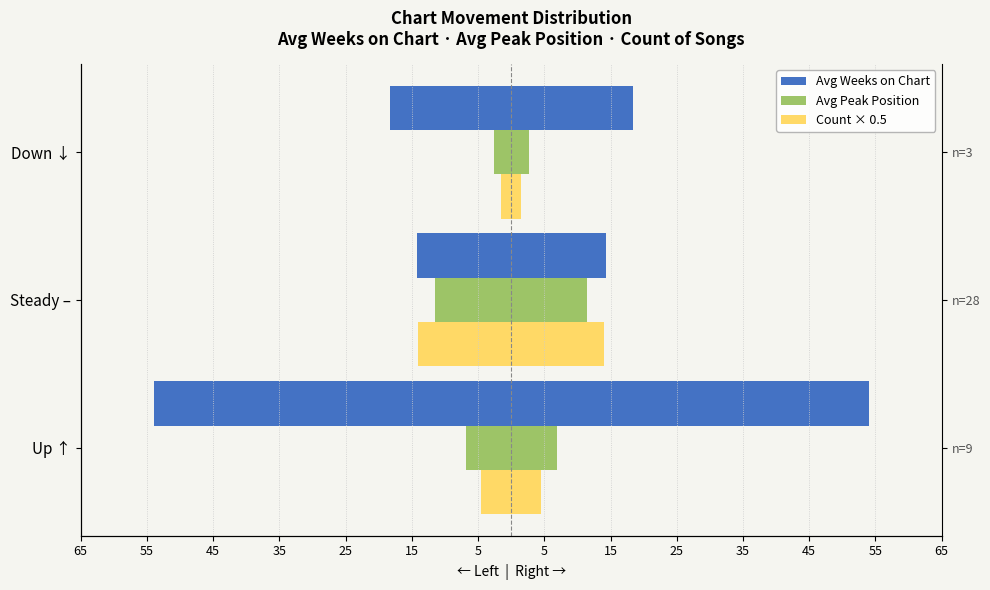

Reading left to right, extract all data points from this chart.

Avg Weeks on Chart (left): -54.0	-14.3	-18.3
Avg Peak Position (left): -6.9	-11.5	-2.7
Count ×0.5 (left): -4.5	-14.0	-1.5
Avg Weeks on Chart (right): 54.0	14.3	18.3
Avg Peak Position (right): 6.9	11.5	2.7
Count ×0.5 (right): 4.5	14.0	1.5